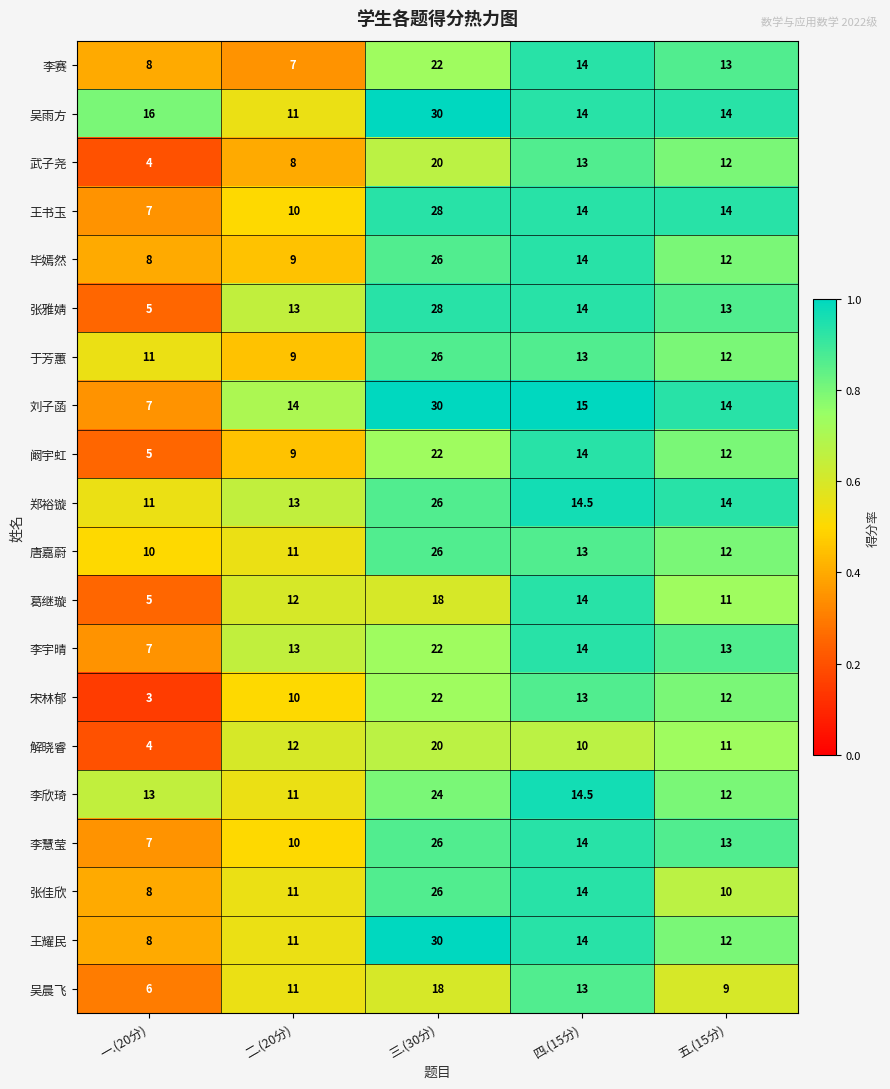

Between 一.(20分) and 五.(15分), which series saw the biggest shift?

宋林郁